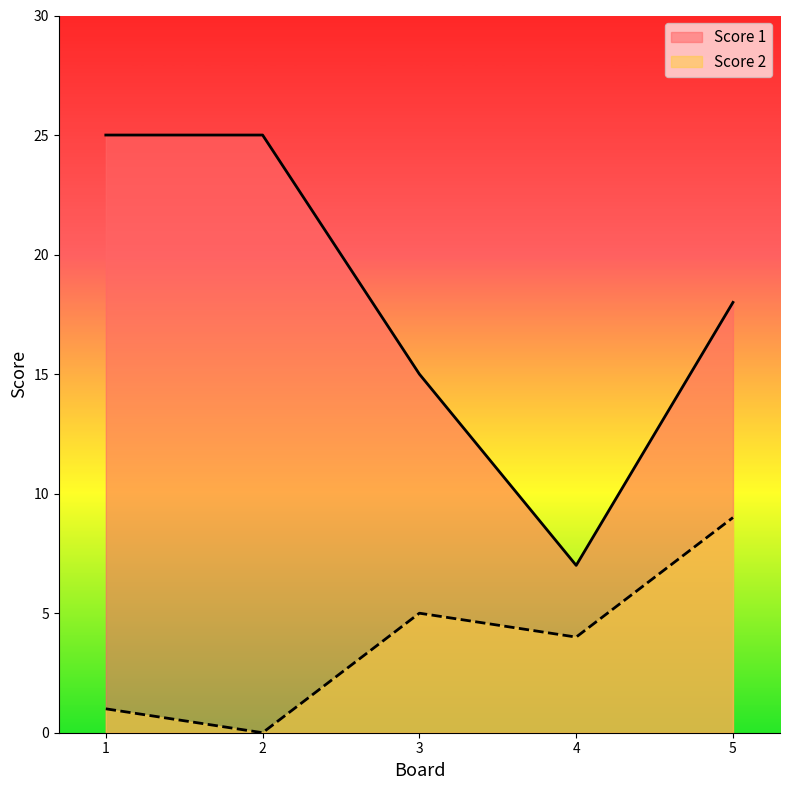

What is the difference between the second highest and second lowest values in the Score 1 series?

10